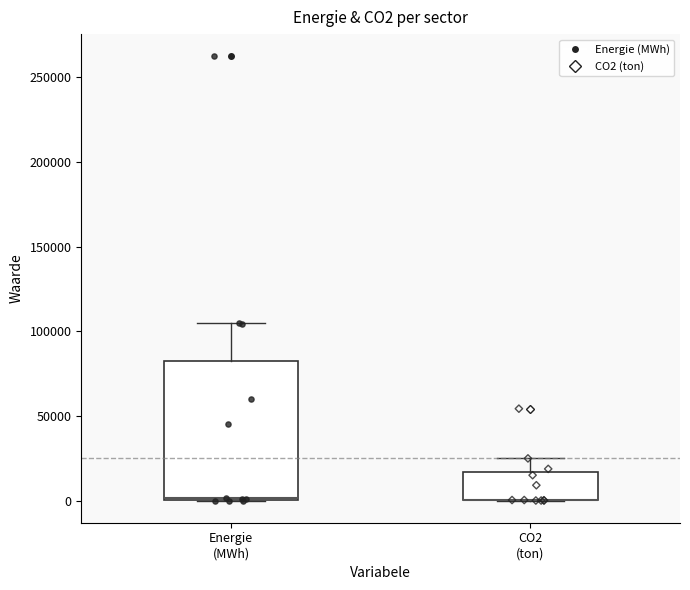

Where is the upper edge of the box for CO2 (ton) on the y-axis? The values are not printed on the chart, so give them approximately, as read against the axis.

15000